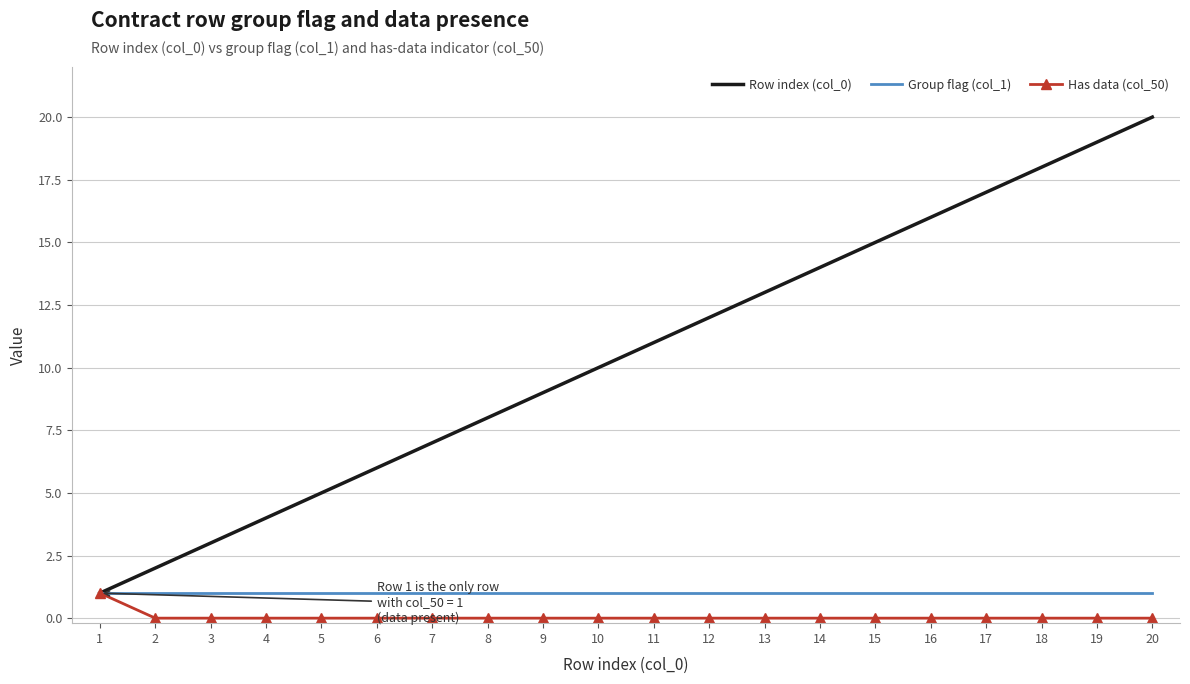

Is the value of Group flag (col_1) at 15 greater than the value of Row index (col_0) at 8?

No